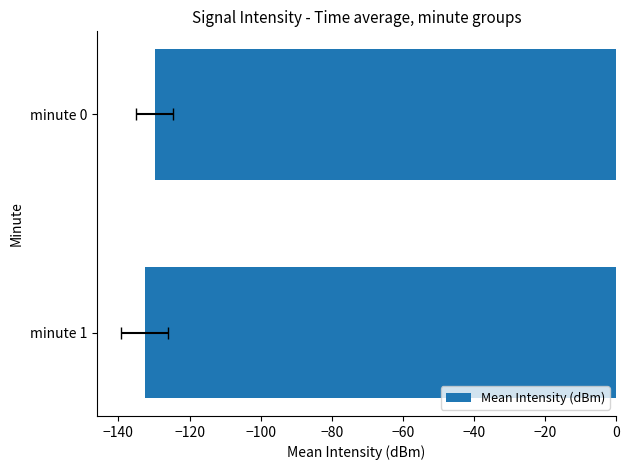

Reading right to left, list all the values displayed in this chart.

-132.6	-129.8